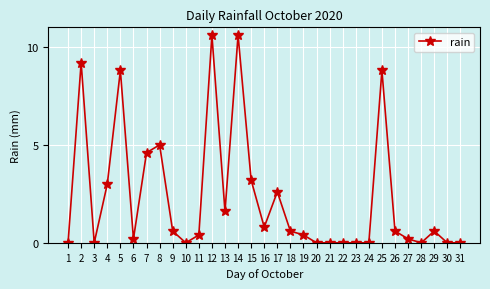

Reading left to right, list all the values displayed in this chart.

0.0	9.2	0.0	3.0	8.8	0.2	4.6	5.0	0.6	0.0	0.4	10.6	1.6	10.6	3.2	0.8	2.6	0.6	0.4	0.0	0.0	0.0	0.0	0.0	8.8	0.6	0.2	0.0	0.6	0.0	0.0